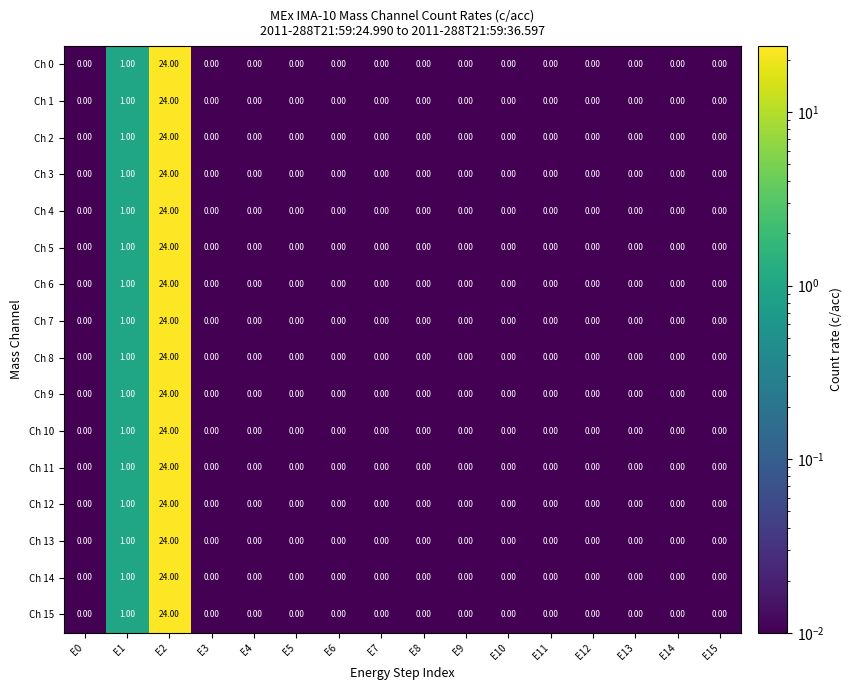

What is the difference between the maximum and minimum values in the Ch 15 series?

24